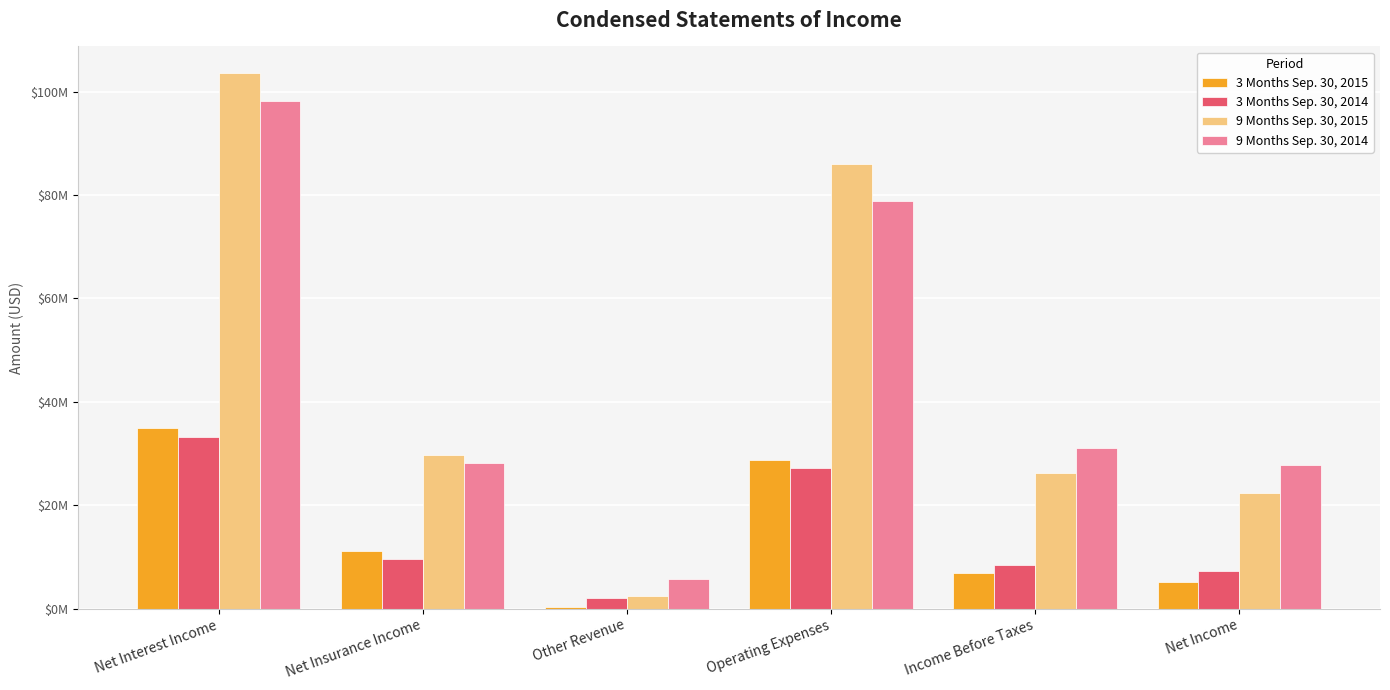

Which series has the widest spread of values?

9 Months Sep. 30, 2015